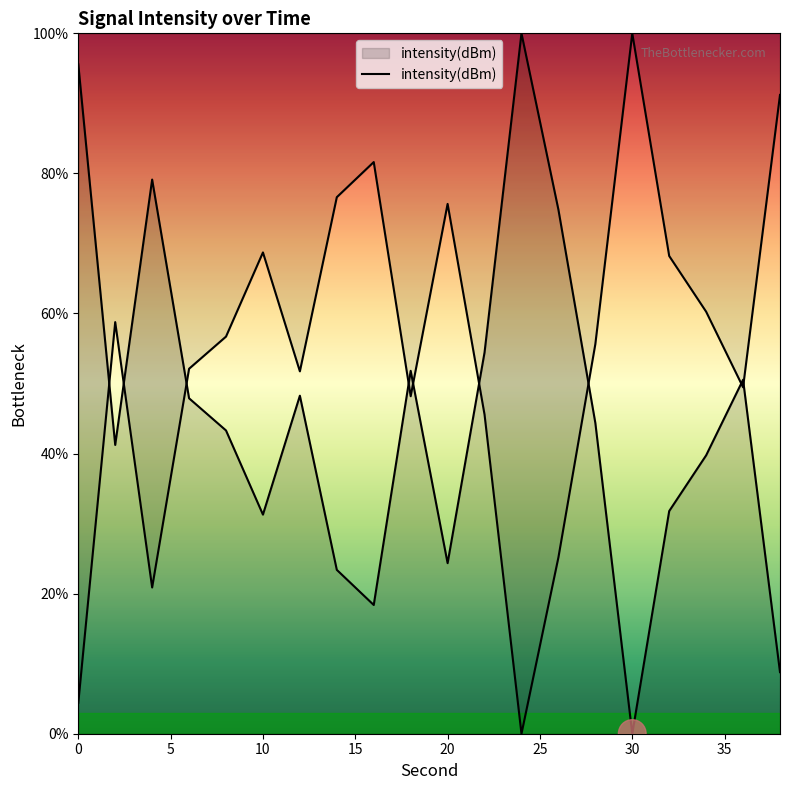

How many lines are shown in the chart?

1